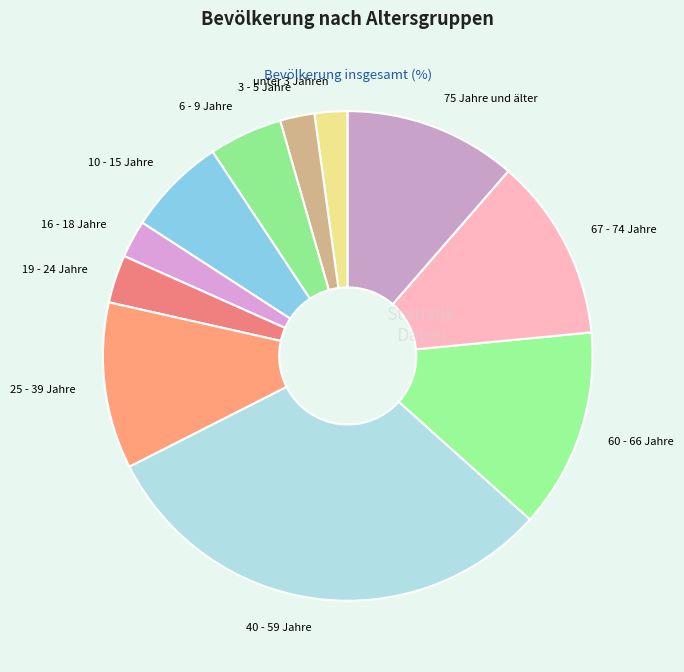

Does 75 Jahre und älter represent more than half of the total?

No